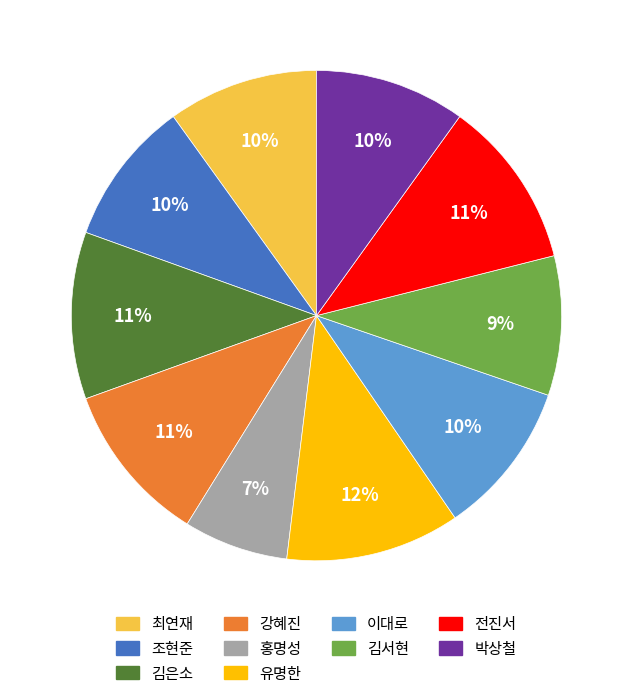

Which category has the smallest portion of the pie?

홍명성